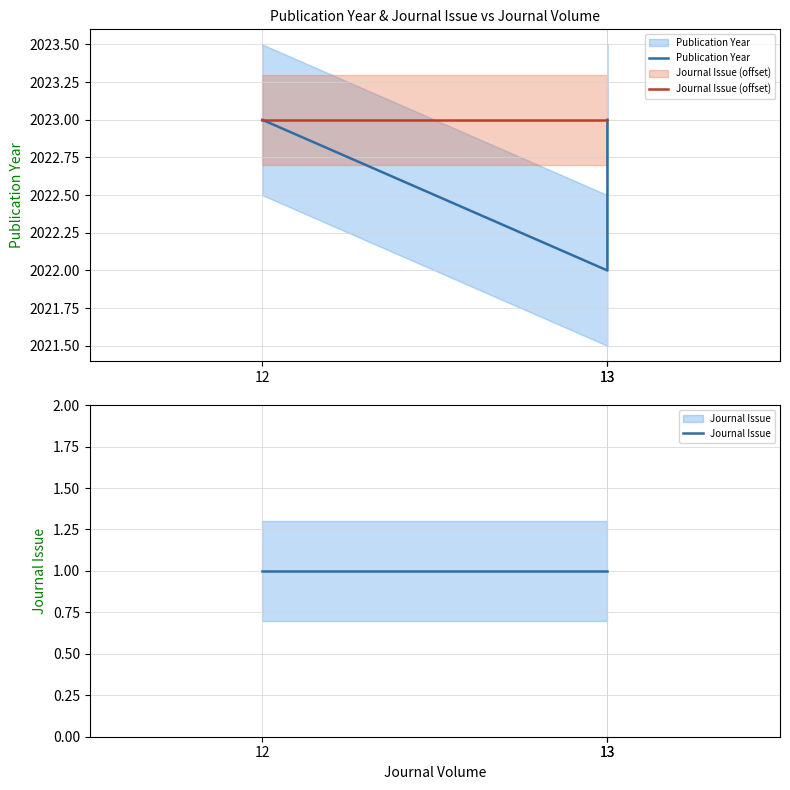

How many data points in Publication Year are less than 2023?

1